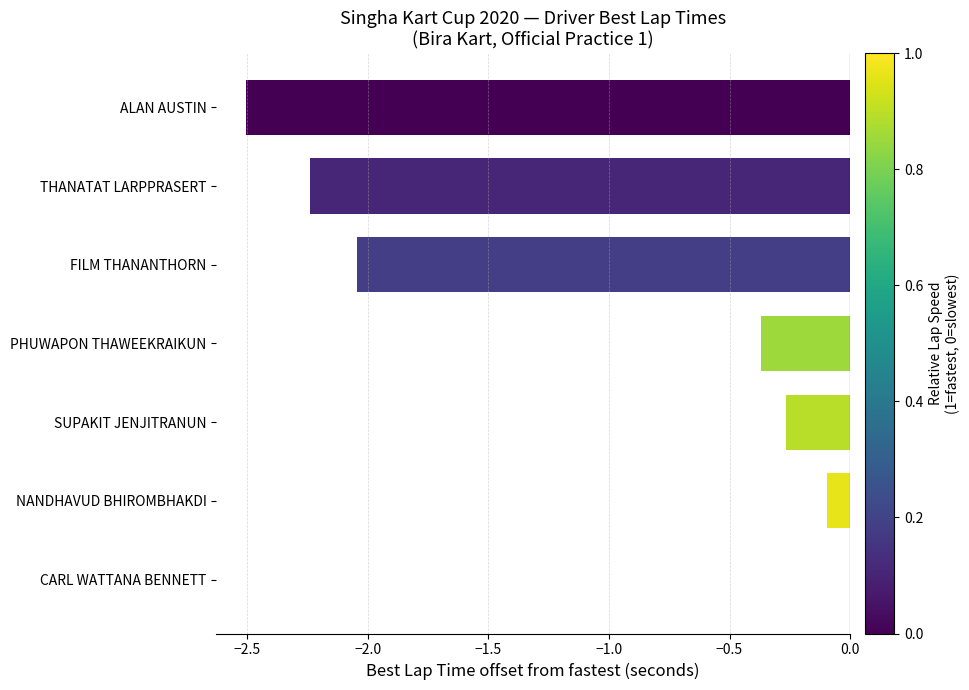

At which category does the chart reach its peak across all series?

CARL WATTANA BENNETT